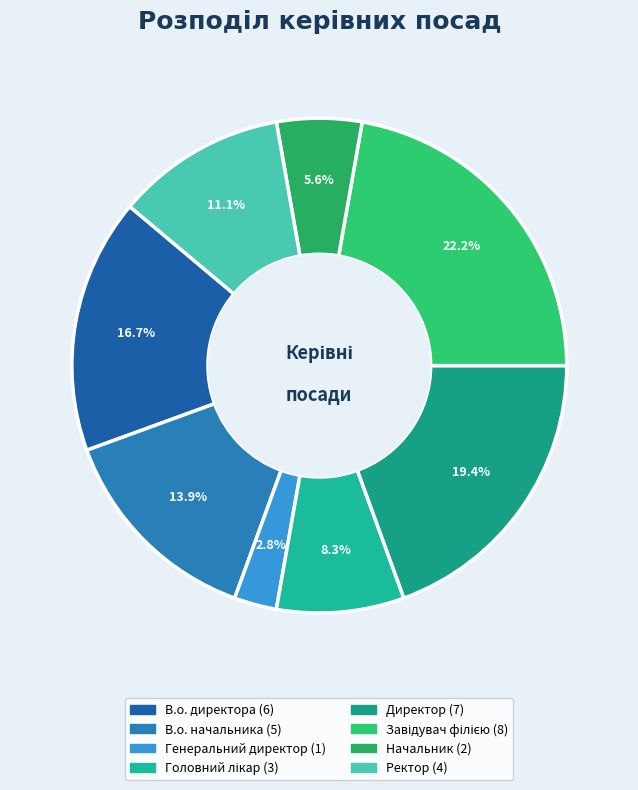

What percentage is the В.о. начальника slice, to the nearest percent?

14%